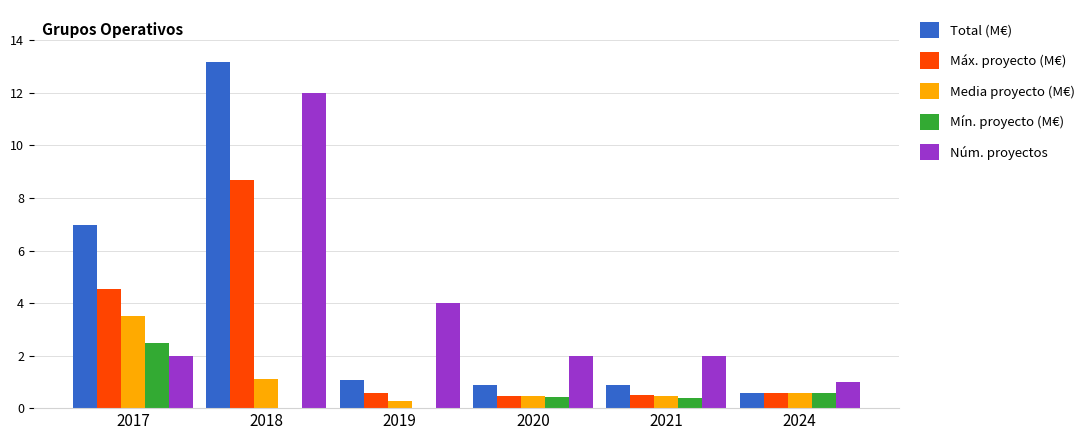

What is the sum of the Total (M€) values at 2024 and 2020?

1.5